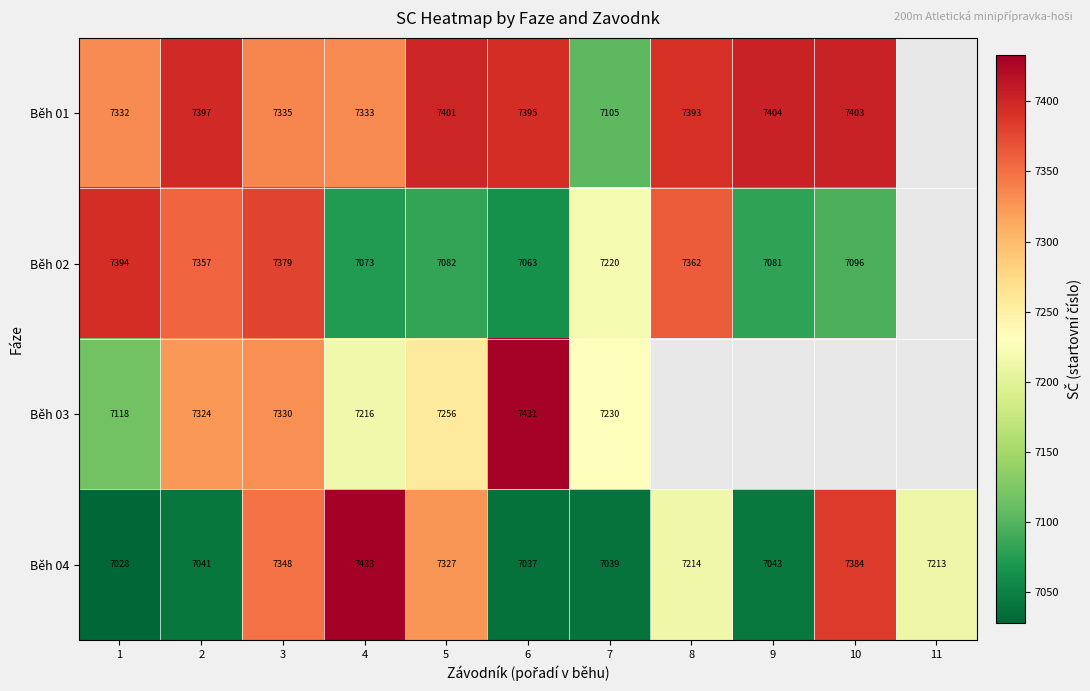

Is it true that Běh 01 equals 7403 at 10?

True